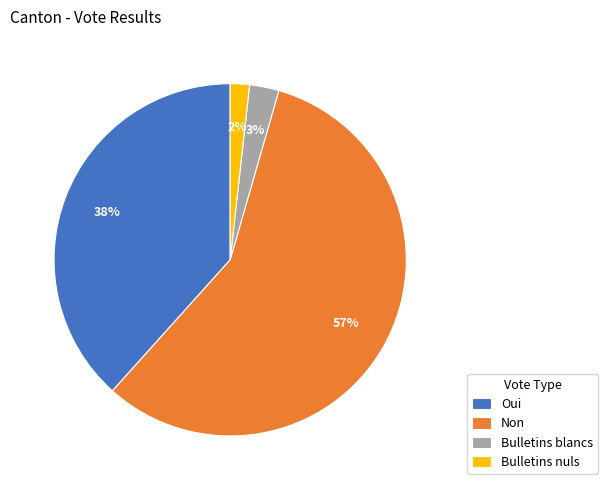

To the nearest percent, what is the difference between the Bulletins blancs and Non slice percentages?

54%